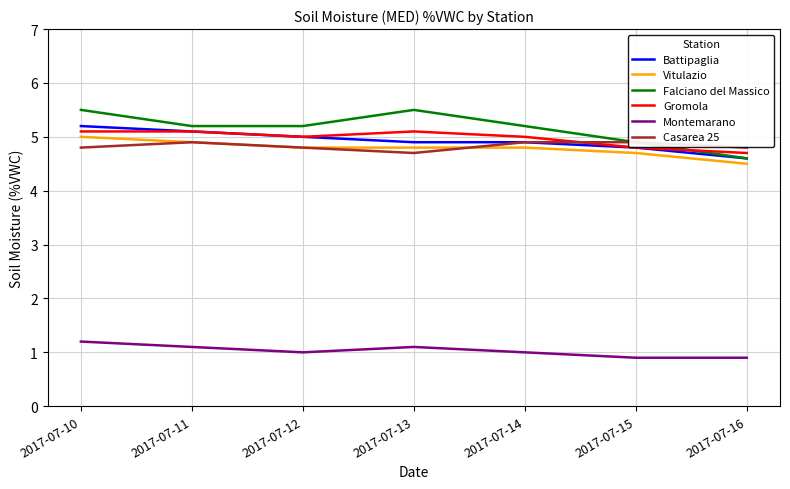

At which category does Montemarano reach its first local peak?

2017-07-13